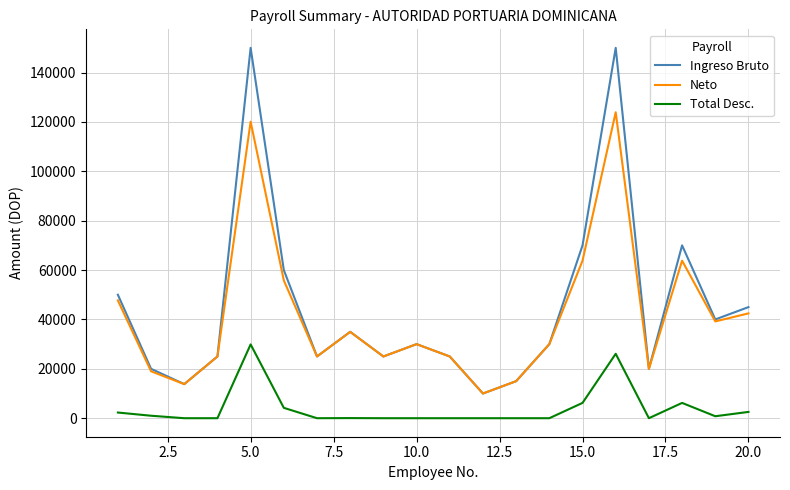

What is the lowest value of the Neto series?

10000.0